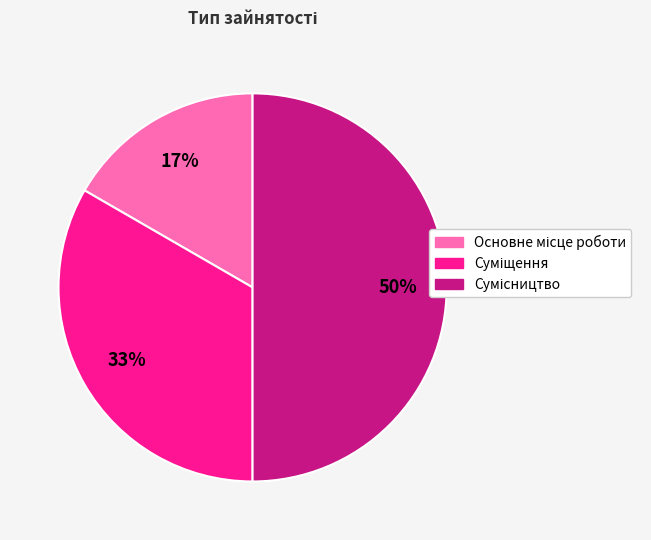

To the nearest percent, what is the average slice percentage?

33%